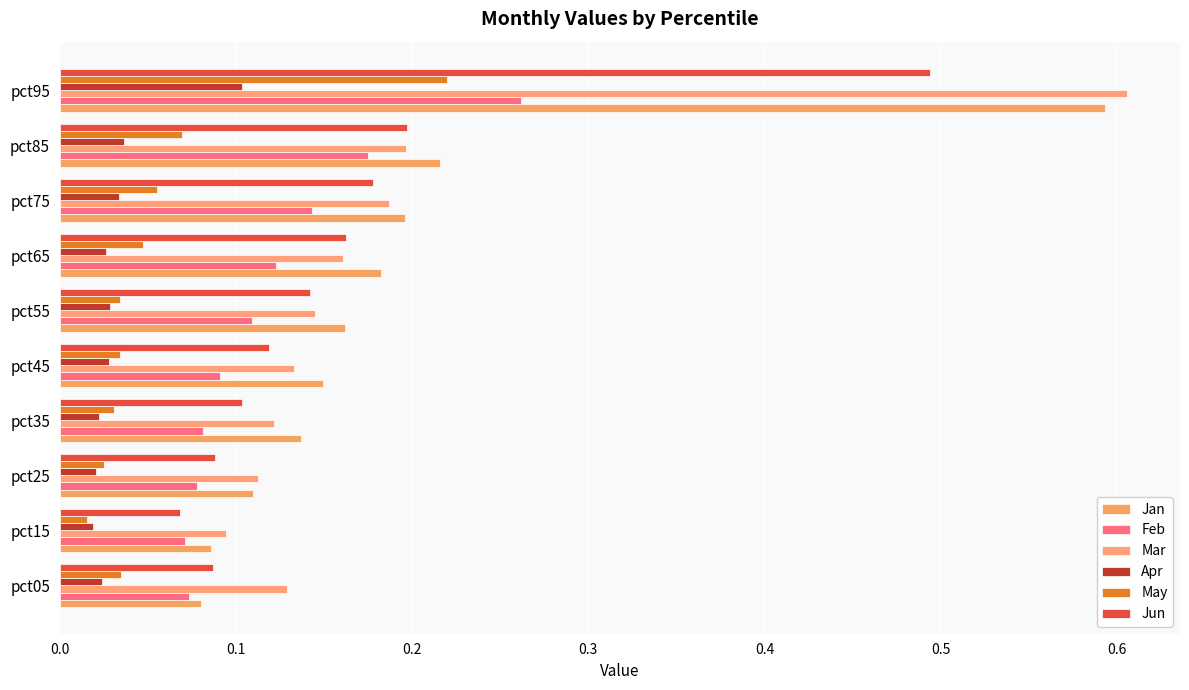

Rank the series by their maximum value, from highest to lowest.

Mar, Jan, Jun, Feb, May, Apr